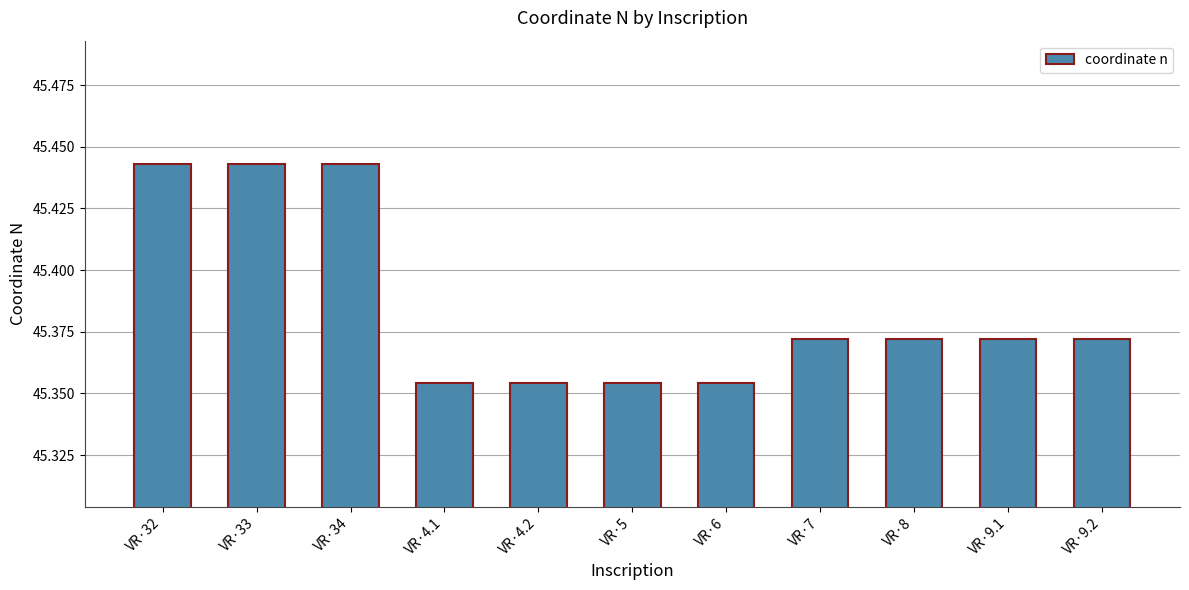

How many values are between 45 and 46?

11